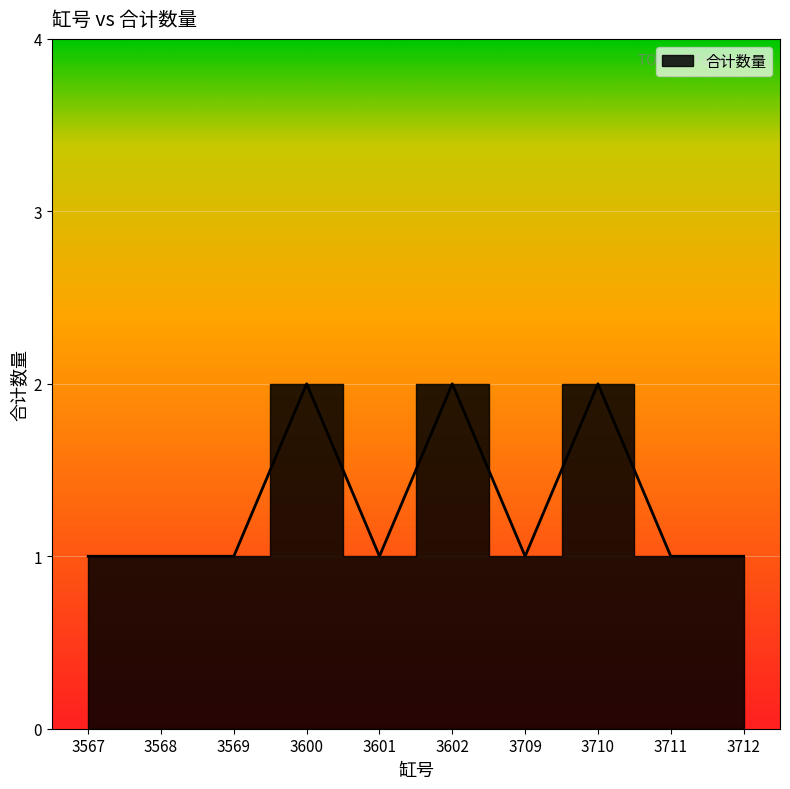

What is the maximum value shown in the chart?

2